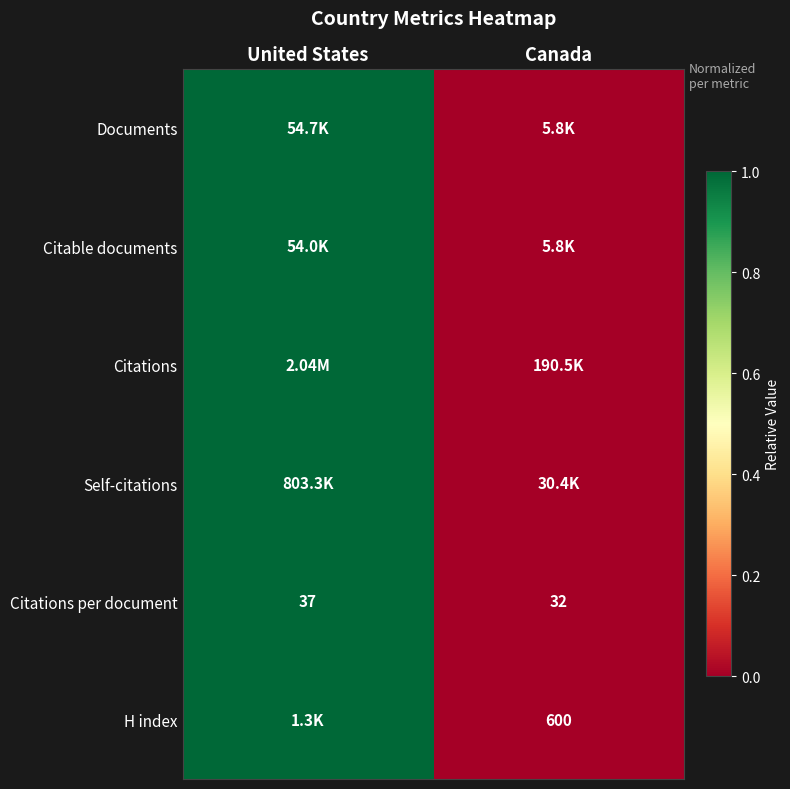

What is the difference between the maximum and minimum values in the Citations per document series?

5